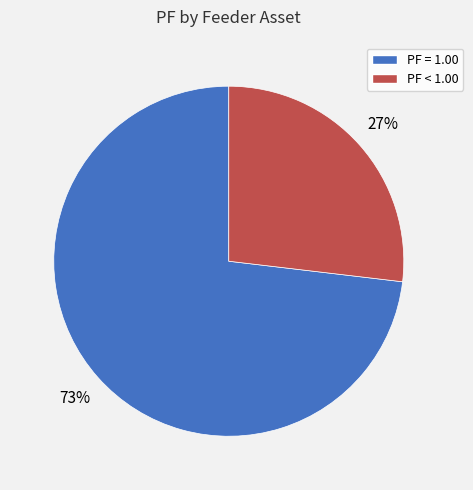

To the nearest percent, what is the average slice percentage?

50%